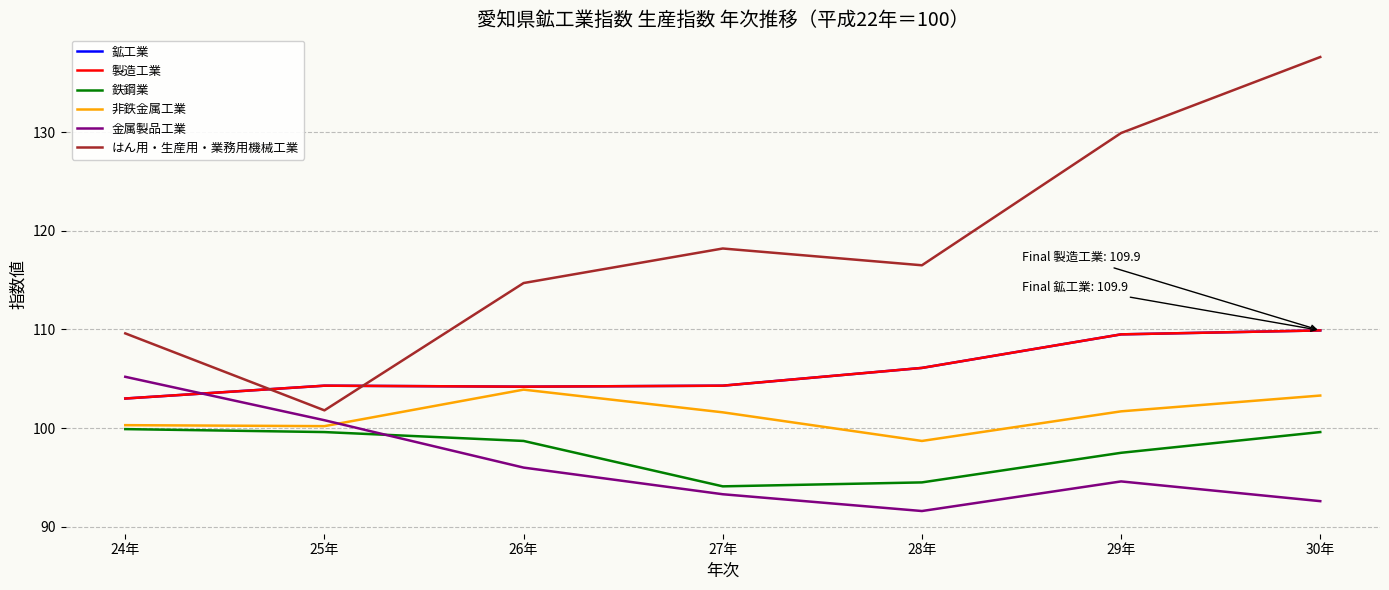

What is the smallest value displayed?

91.6